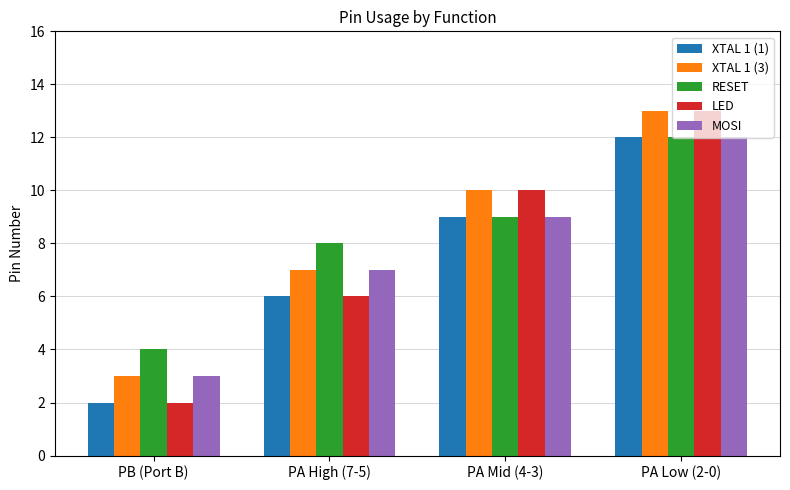

Is the value of XTAL 1 (1) at PA High (7-5) greater than the value of MOSI at PA Low (2-0)?

No